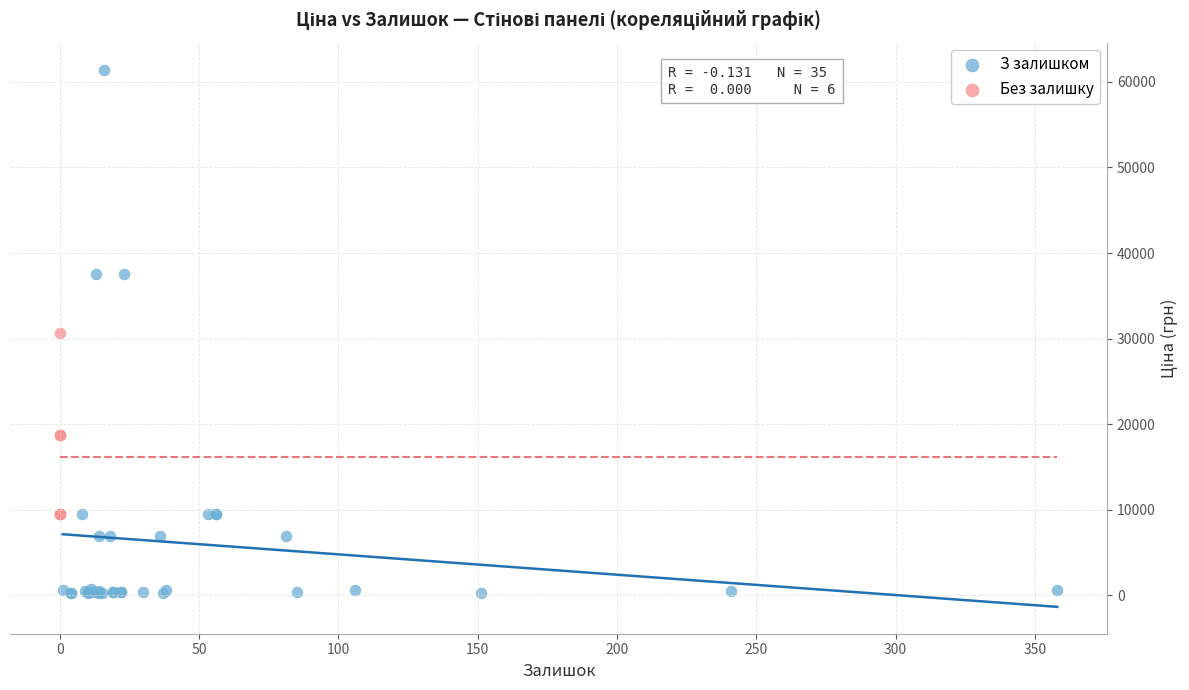

Which series reaches the maximum Y coordinate?

З залишком